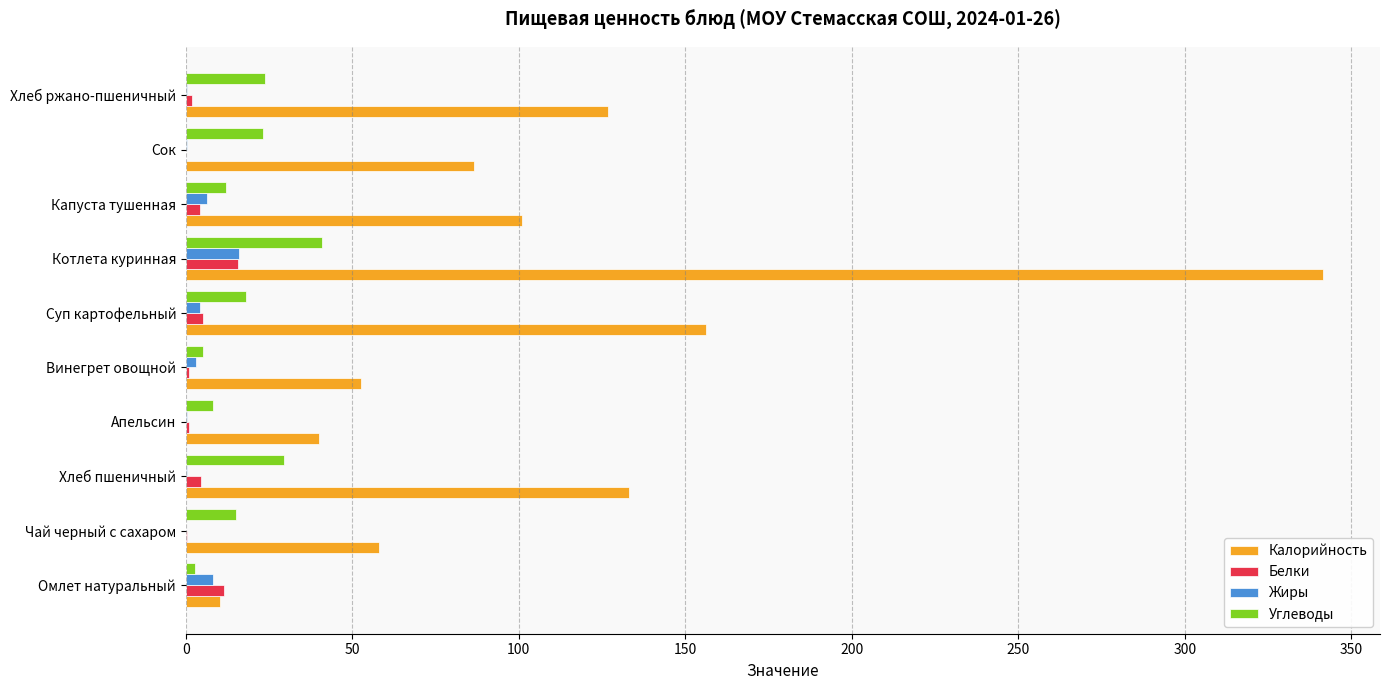

Where is Калорийность nearest to the value 175?

Суп картофельный